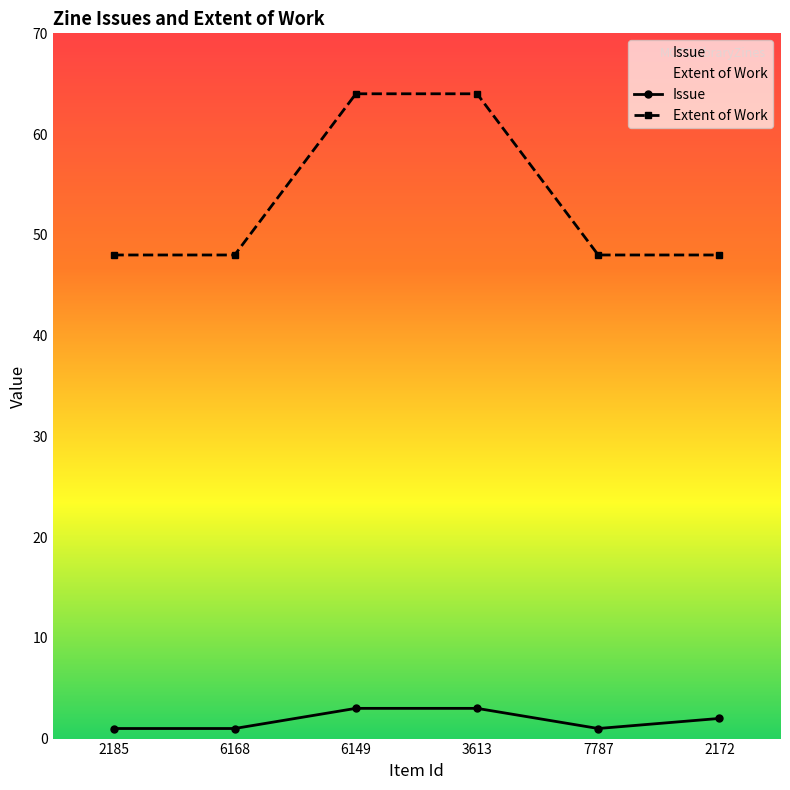

Reading right to left, list all the values displayed in this chart.

Issue: 2	1	3	3	1	1
Extent of Work: 48	48	64	64	48	48